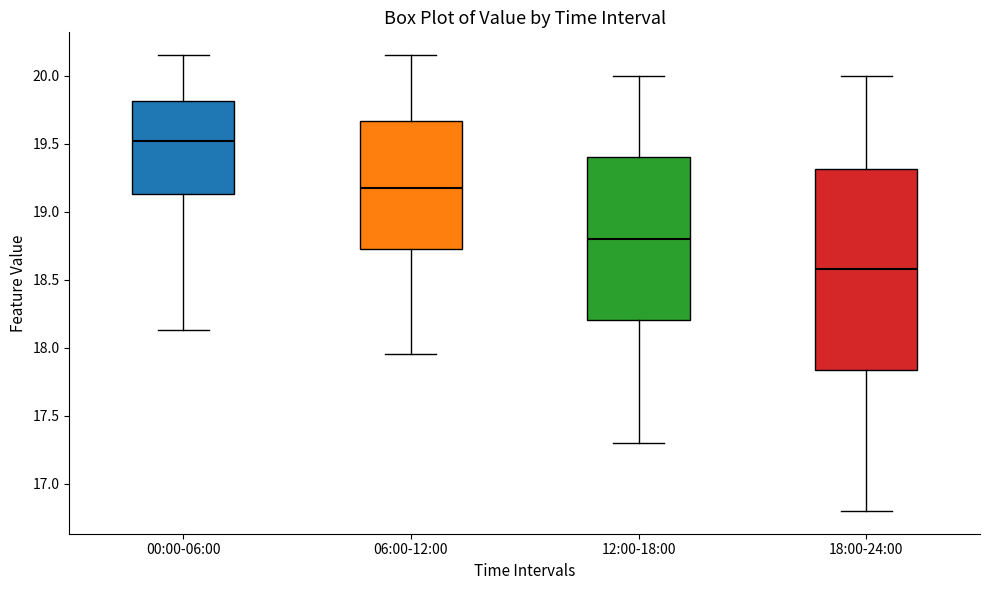

Reading left to right, transcribe this box plot: for each box, give where its median line is, the range the box spans, and where its two whiskers end, as read against the y-axis. The values are not printed on the chart, so give them approximately, as read against the axis.

00:00-06:00: median 19.50, box 19.15 to 19.80, whiskers 18.15 to 20.15
06:00-12:00: median 19.20, box 18.75 to 19.65, whiskers 17.95 to 20.15
12:00-18:00: median 18.80, box 18.20 to 19.40, whiskers 17.30 to 20.00
18:00-24:00: median 18.60, box 17.85 to 19.30, whiskers 16.80 to 20.00